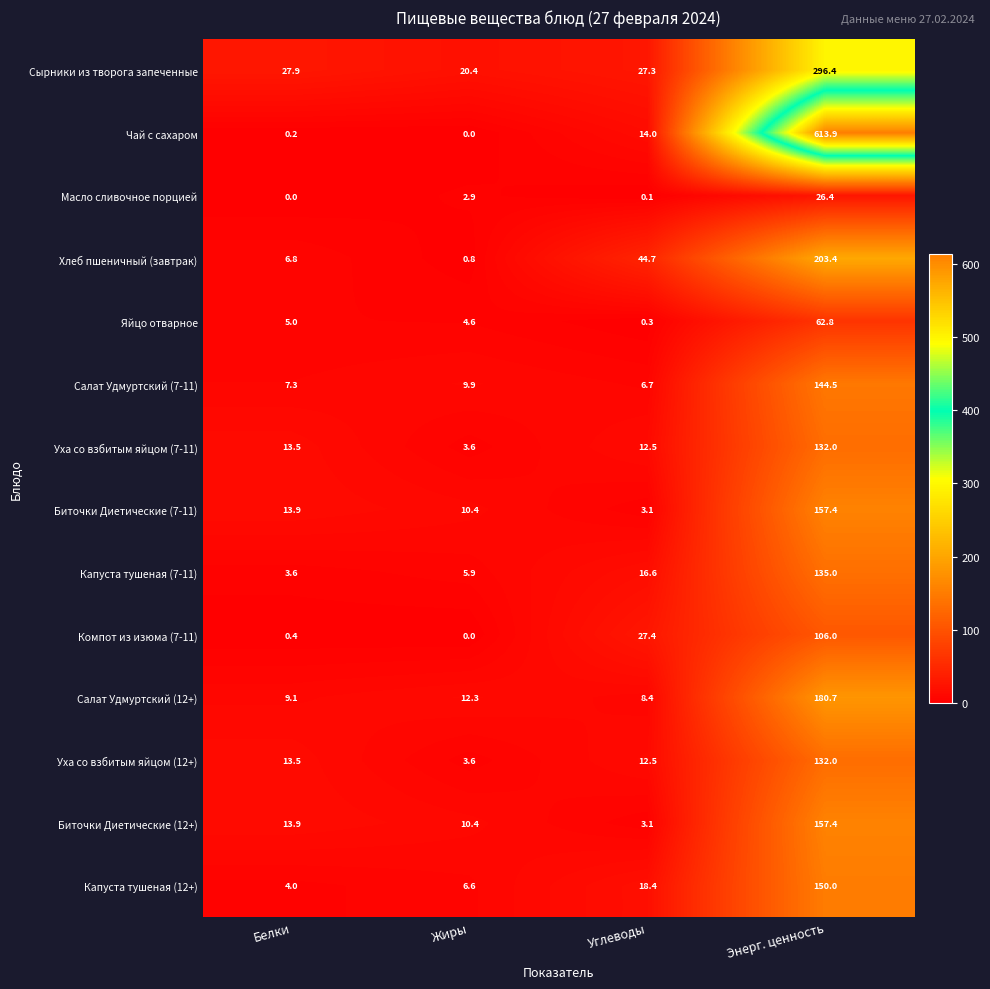

Which series has the widest spread of values?

Чай с сахаром